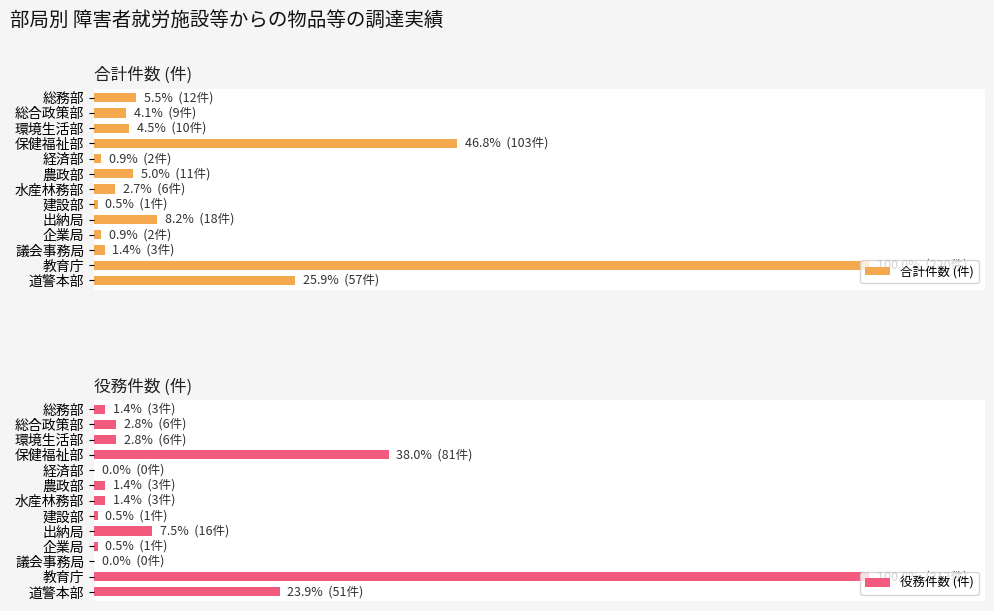

What is the spread (max minus min) of values at 総合政策部?

3